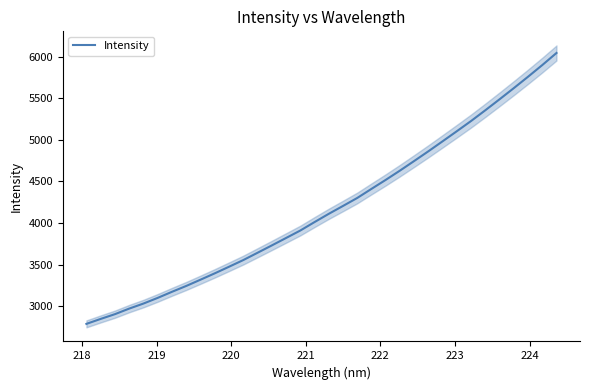

Reading left to right, transcribe all the data shown in this chart.

2790.7	2850.2	2907.3	2974.1	3034.7	3102.8	3175.7	3246.0	3321.1	3397.4	3476.5	3556.6	3644.1	3732.2	3821.4	3911.1	4012.4	4111.6	4206.3	4302.2	4411.4	4519.3	4630.9	4746.1	4863.1	4983.1	5104.2	5226.7	5355.6	5487.2	5621.1	5757.7	5897.7	6042.9